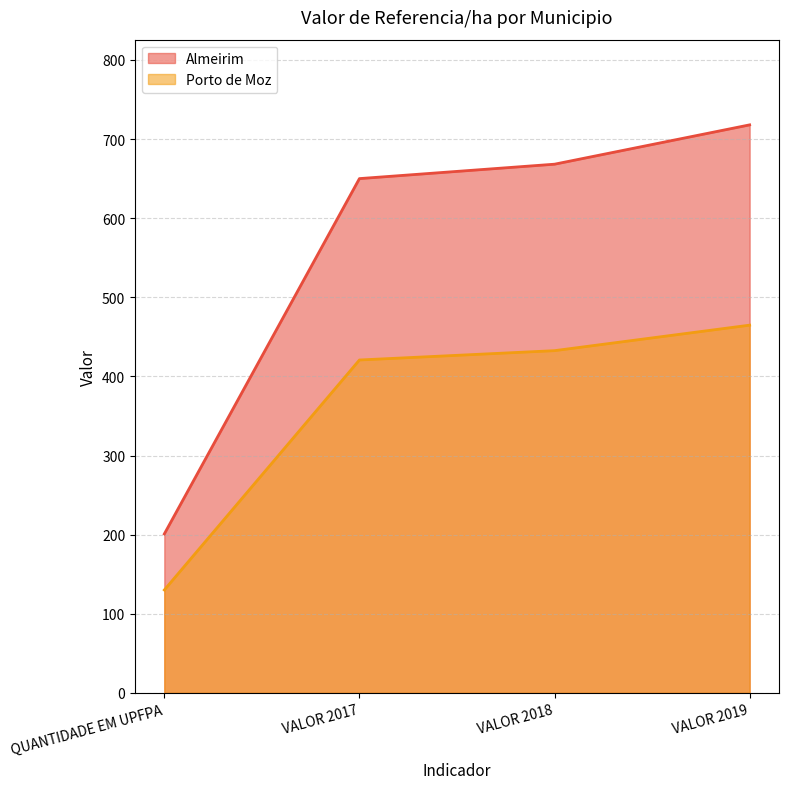

What is the label of the 1st point from the right?

VALOR 2019